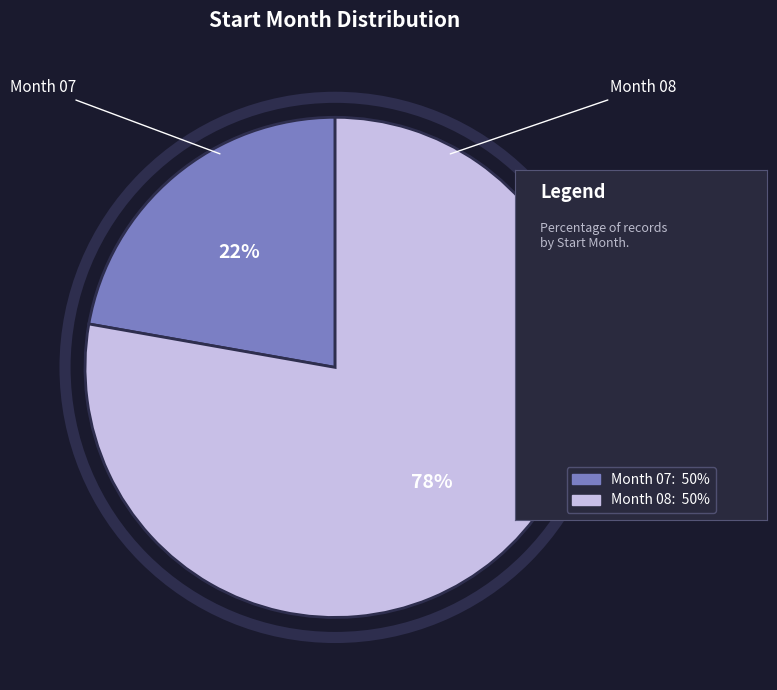

How many slices are in this pie chart?

2